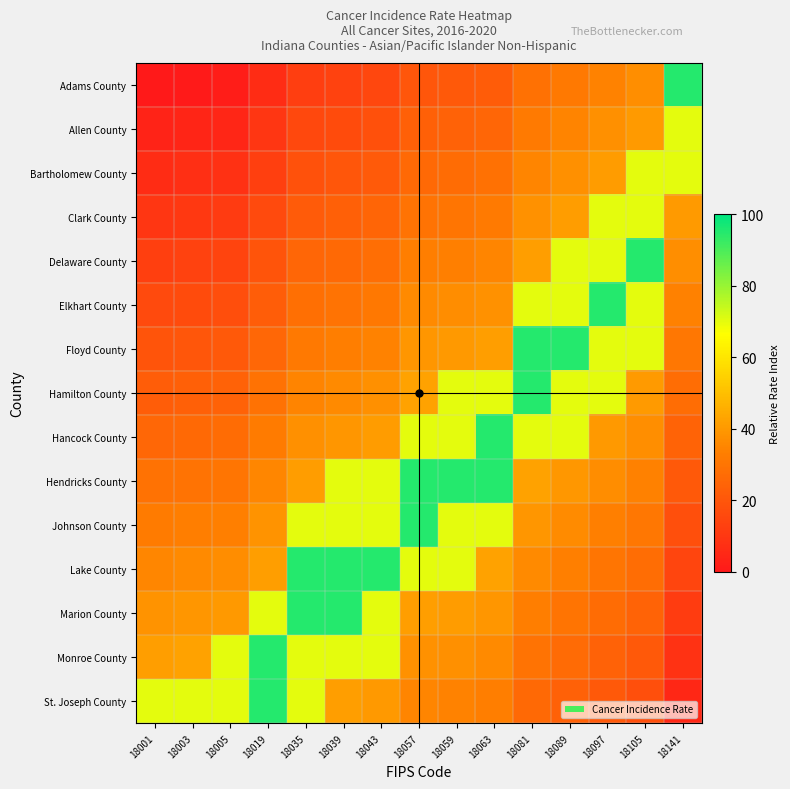

How many series are shown in this chart?

15